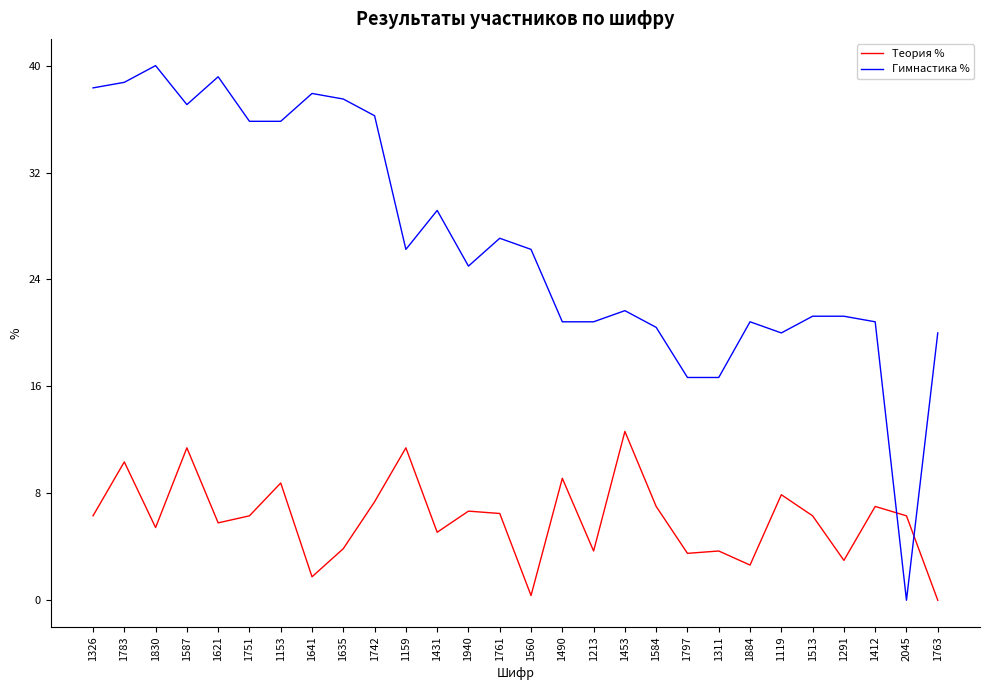

Read the Теория % value at 1797.

3.5